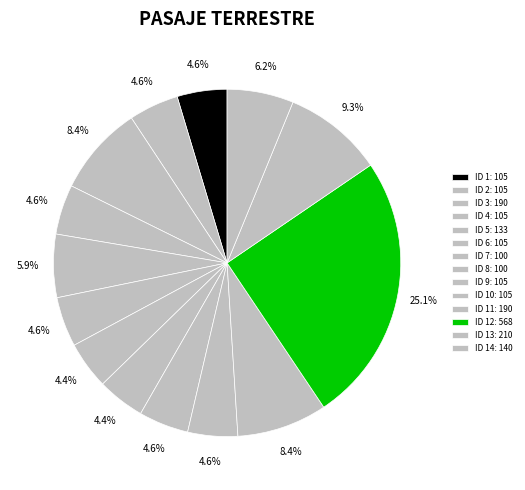

Rank the categories by value from lowest to highest.

7, 8, 1, 2, 4, 6, 9, 10, 5, 14, 3, 11, 13, 12